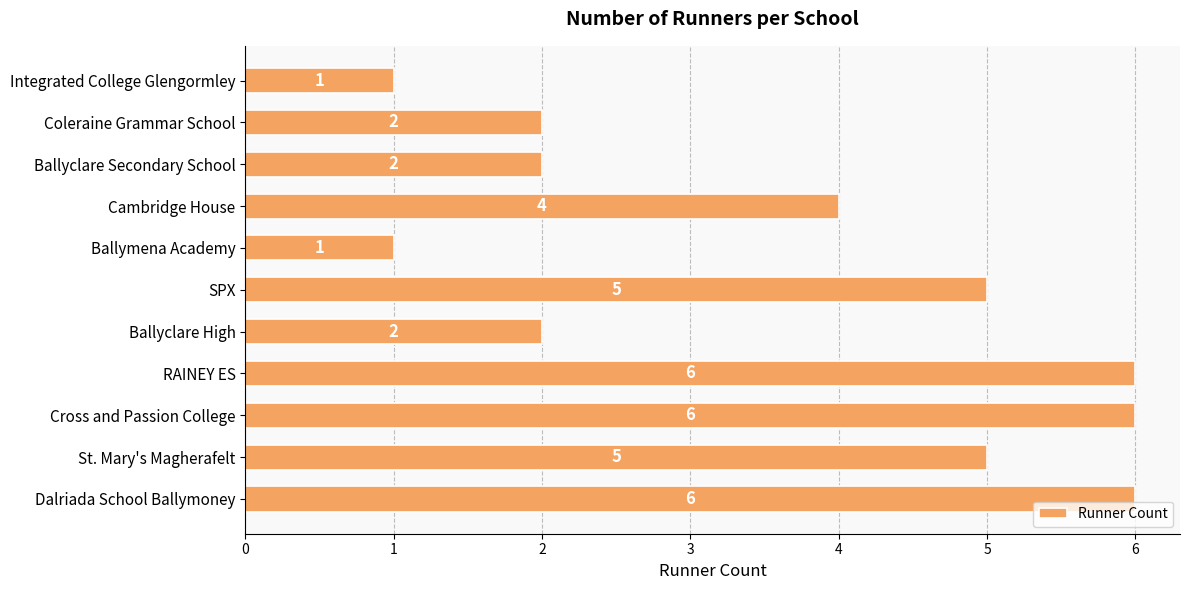

Does the chart contain any negative values?

No